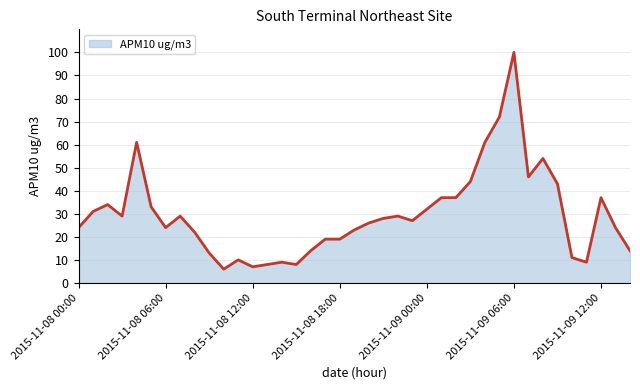

What is the difference between the maximum and minimum values?

94